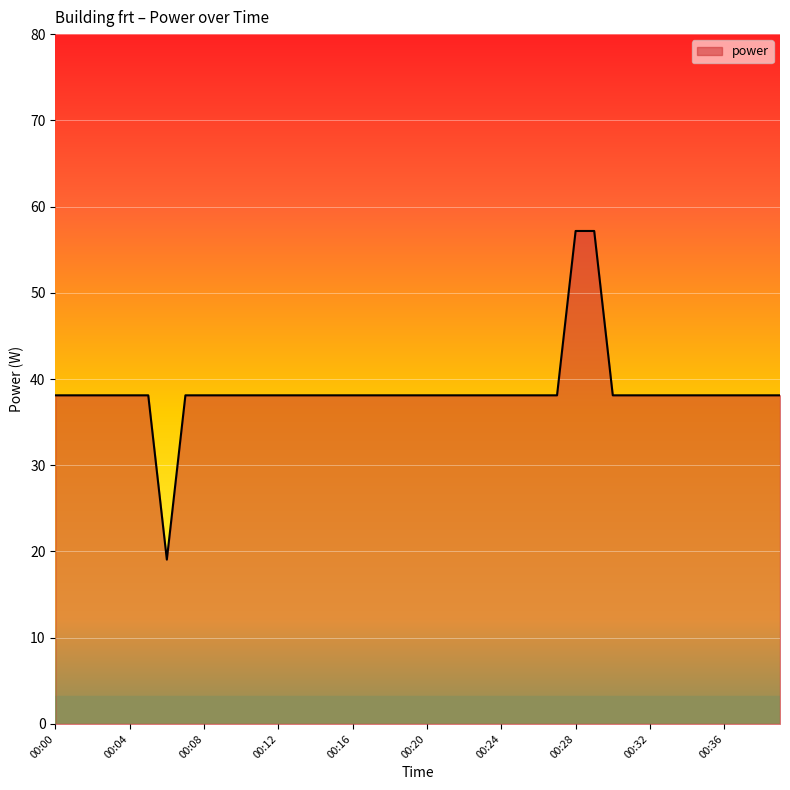

What is the greatest value displayed?

57.2